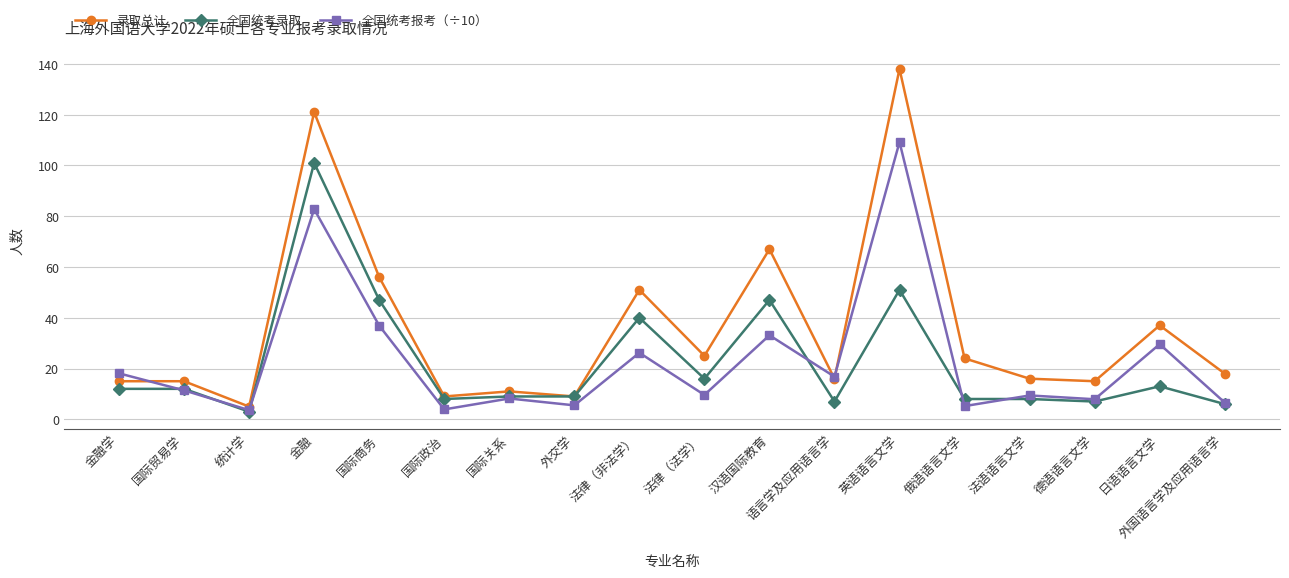

What is the difference between the 录取总计 values at 国际贸易学 and 语言学及应用语言学?

1.0